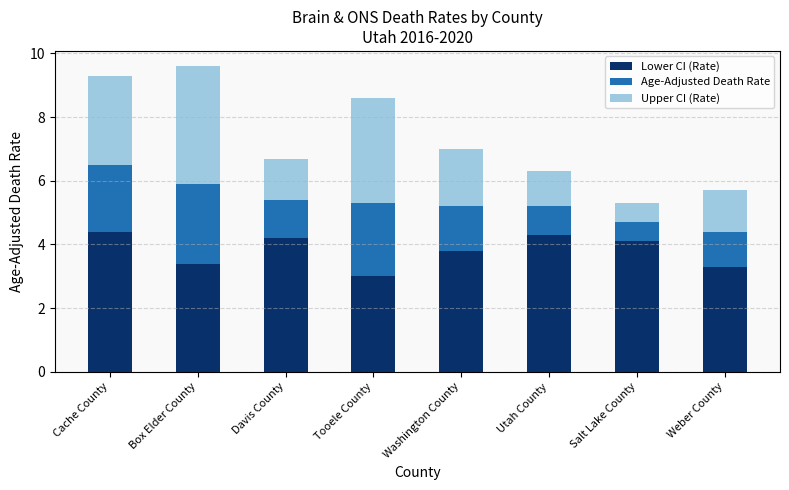

What is the sum of all Lower CI (Rate) values?

30.5